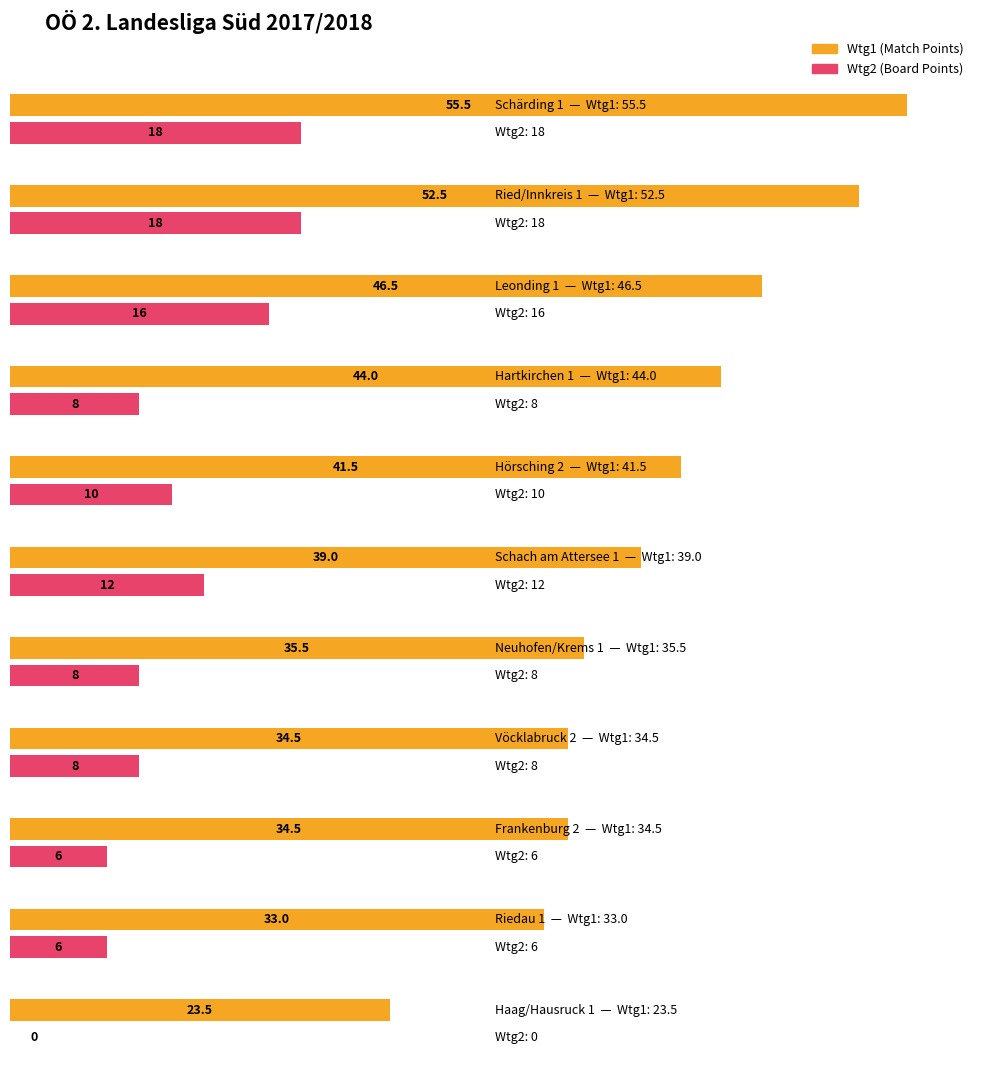

What are all the series names shown in the legend?

Wtg1, Wtg2